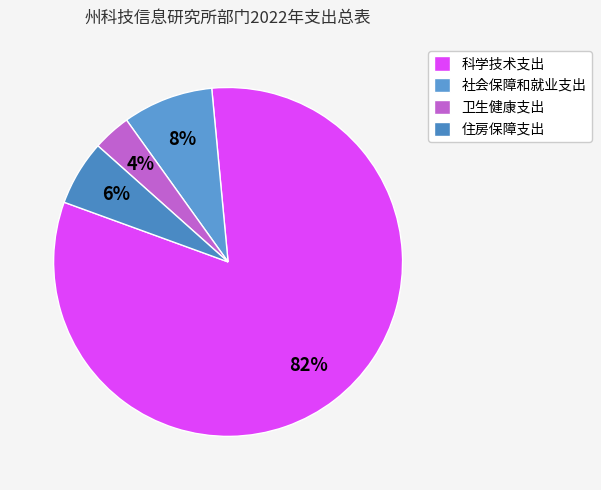

The 社会保障和就业支出 slice represents 8% of the pie. True or false?

True